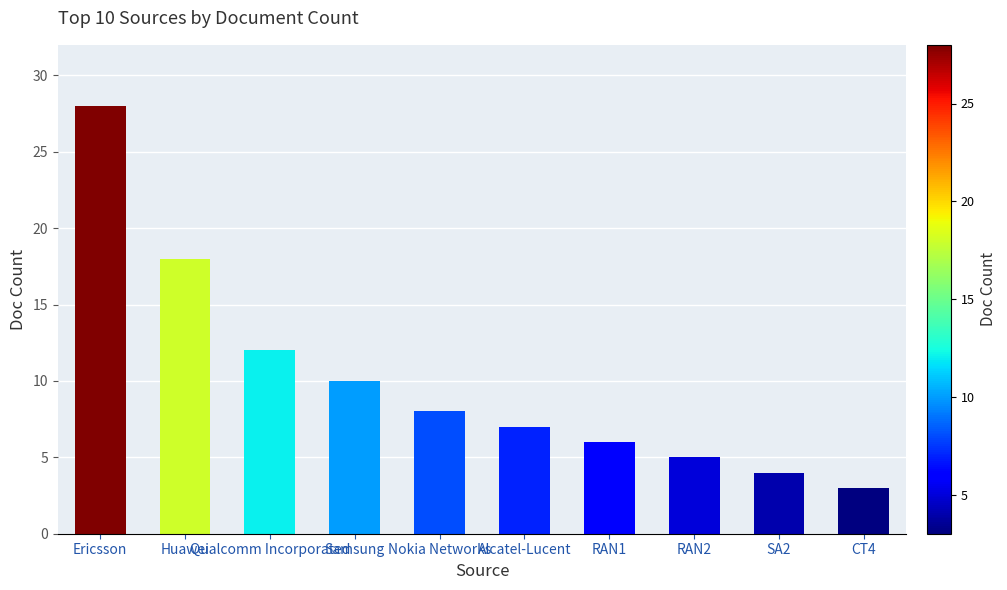

What is the sum of the values at RAN1 and RAN2?

11